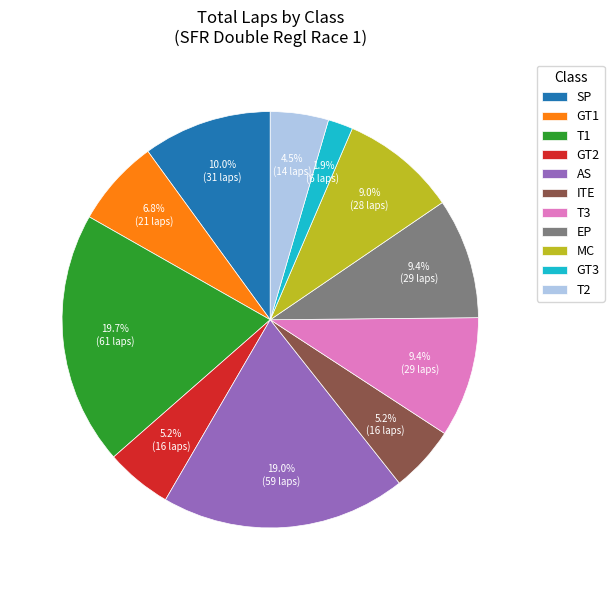

What is the smallest slice in the pie chart?

GT3